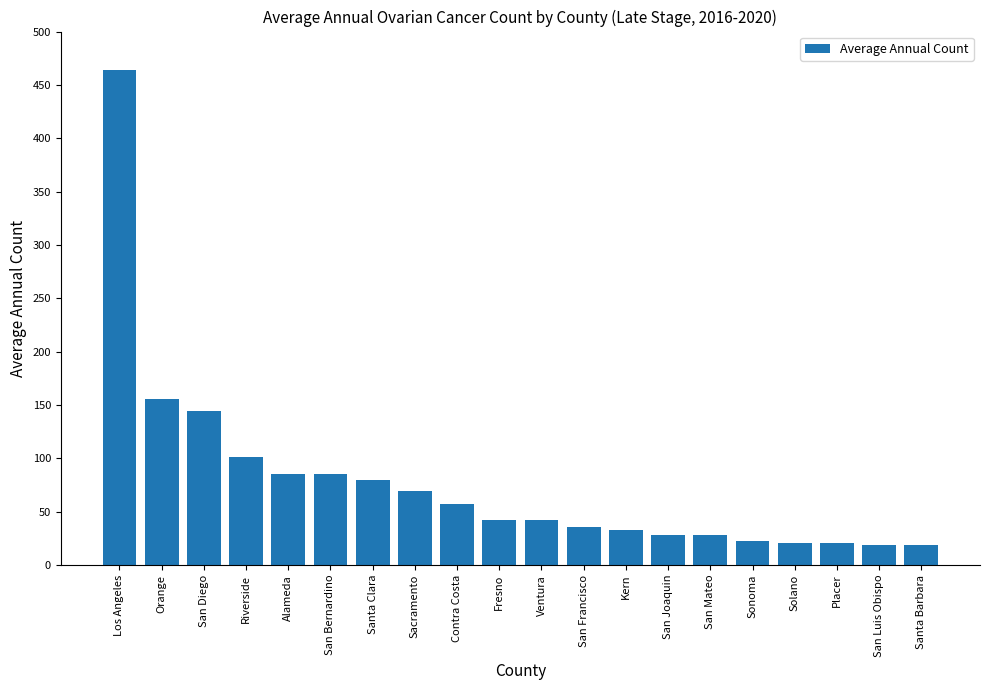

The value at San Luis Obispo is 19. True or false?

True